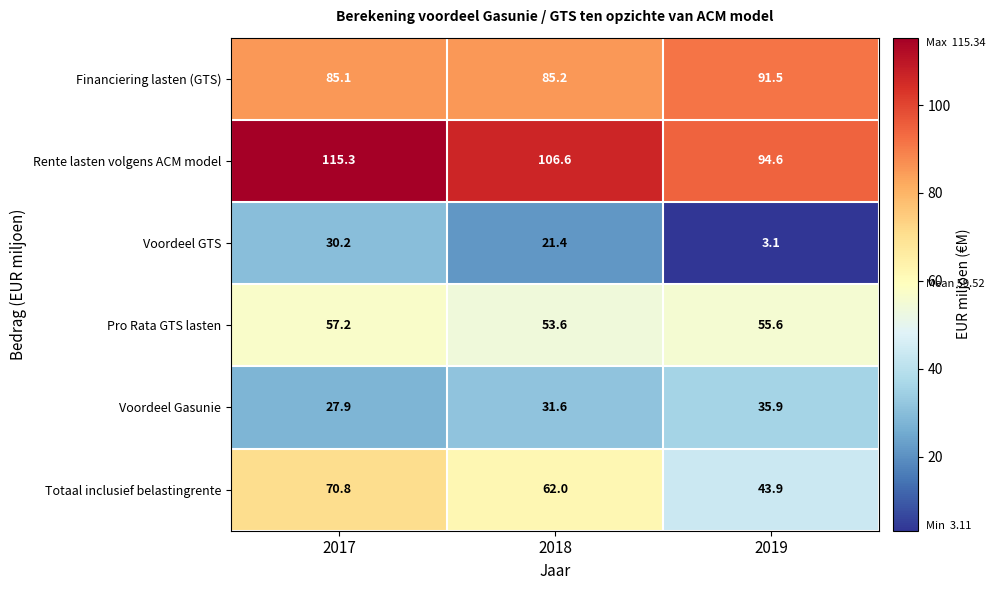

Is it true that Totaal inclusief belastingrente equals 70.8 at 2017?

True